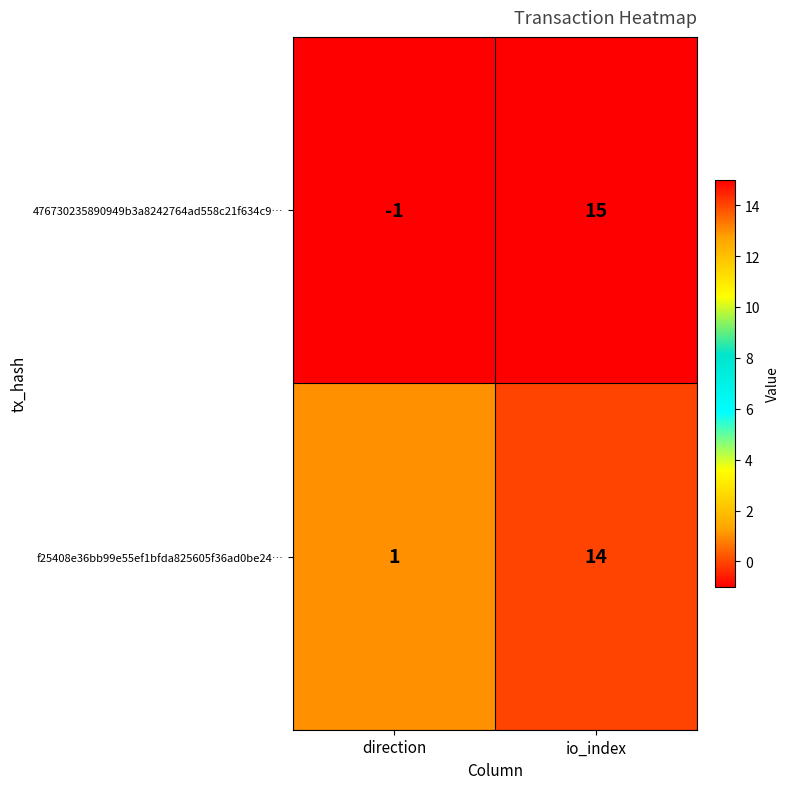

At which category is the sum across all series the highest?

io_index